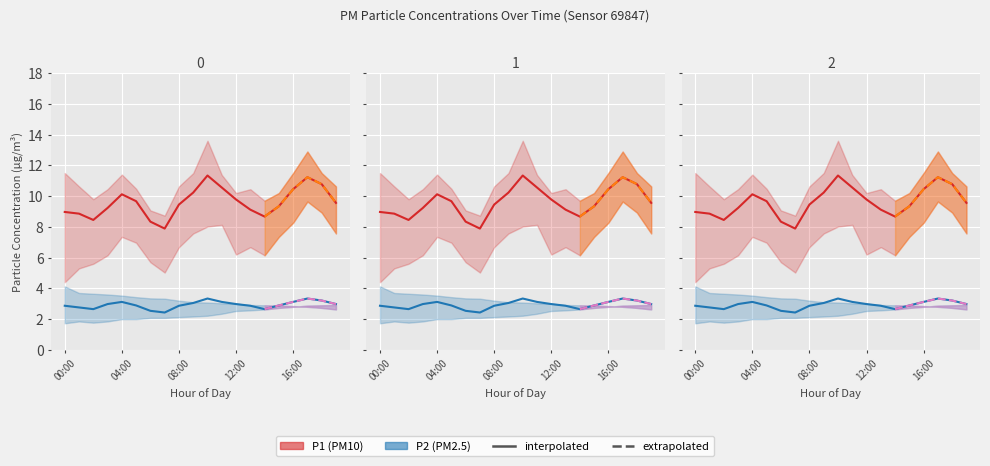

What is the label of the 18th point from the right?

02:00